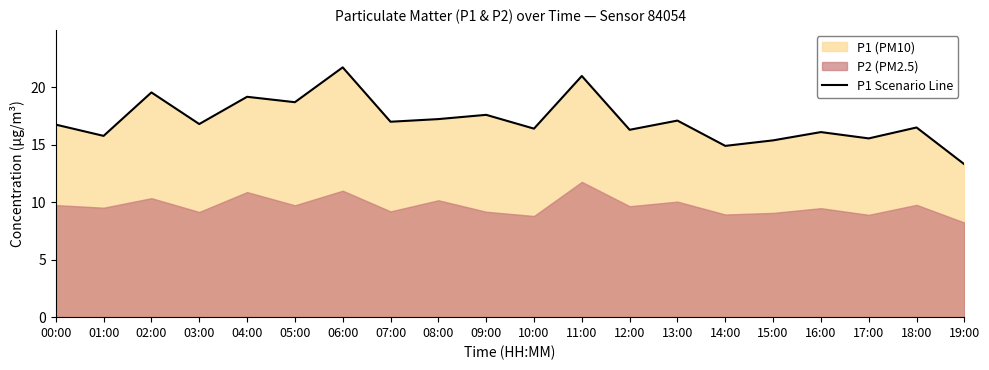

At which label does the data first exceed 16?

00:00